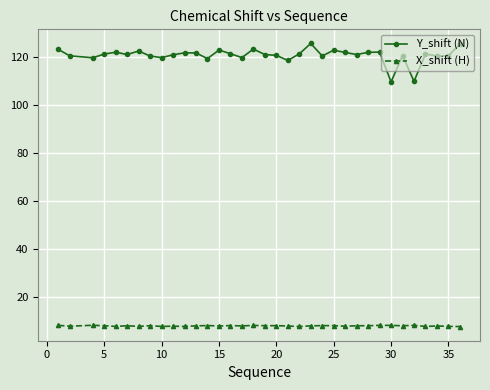

Which series has the largest total across all categories?

Y_shift (N)